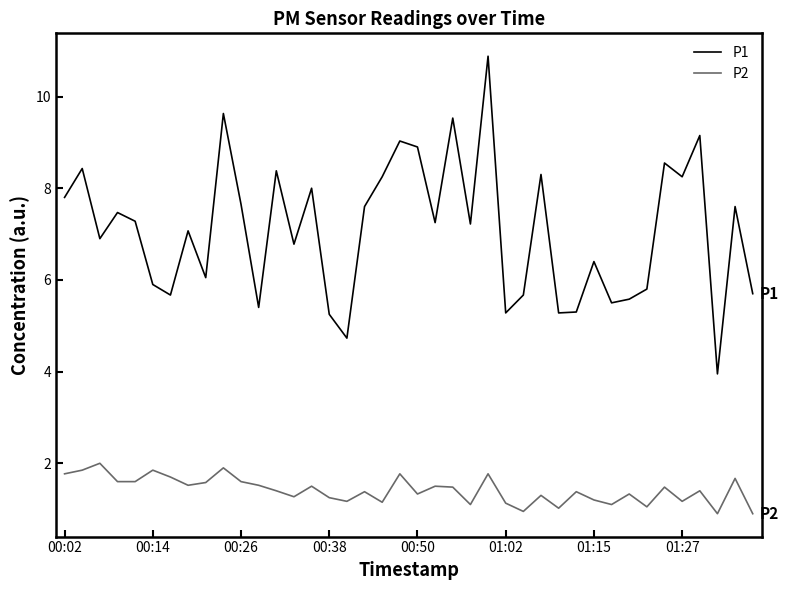

What is the maximum value for P1?

10.9